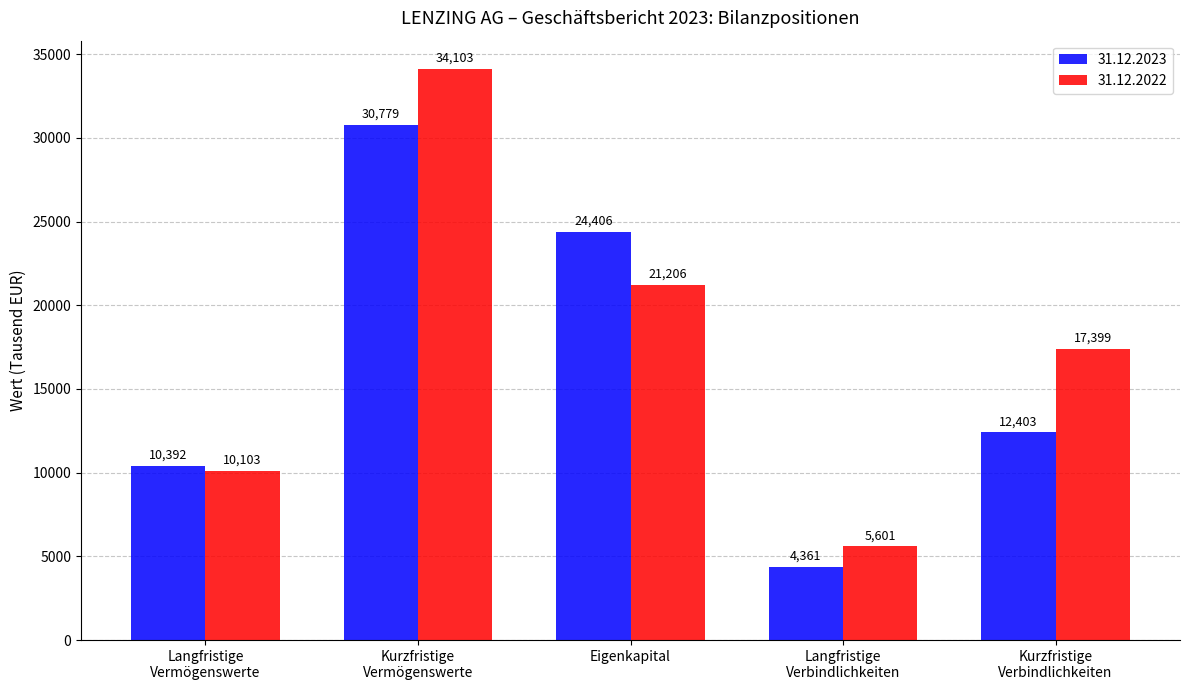

Is it true that 31.12.2023 equals 30779 at Kurzfristige
Vermögenswerte?

True